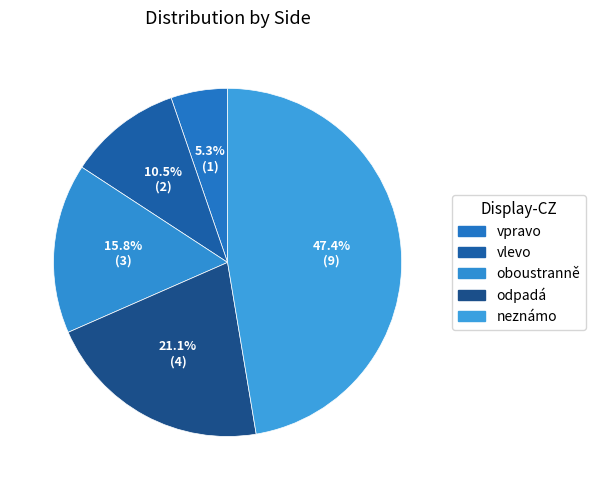

To the nearest percent, what percentage of the pie is vlevo?

11%